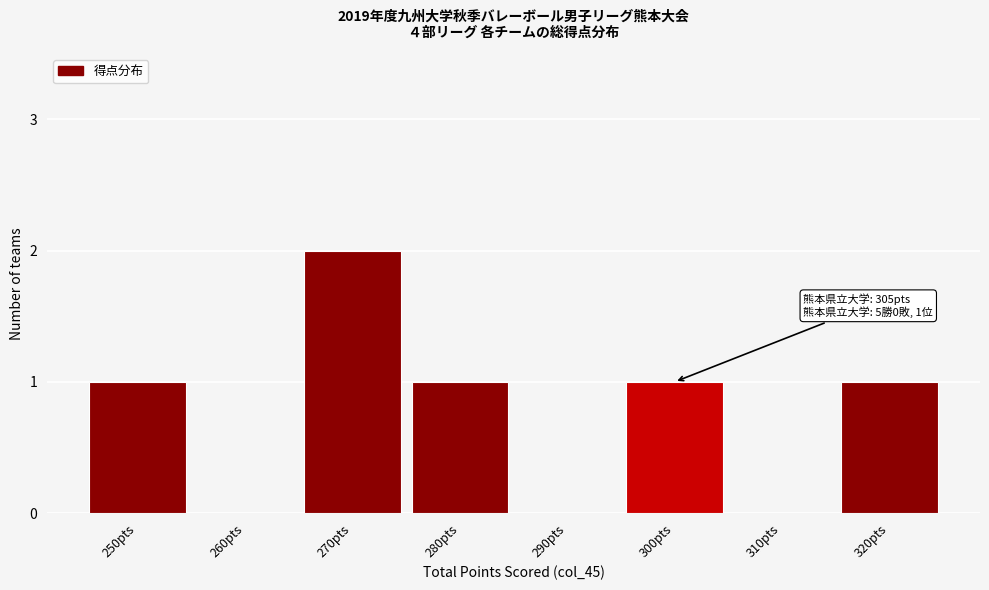

Reading left to right, list all the values displayed in this chart.

250pts=1	260pts=0	270pts=2	280pts=1	290pts=0	300pts=1	310pts=0	320pts=1